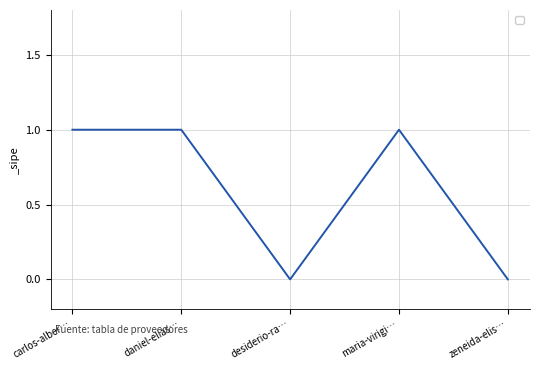

Reading right to left, what are all the values shown in this chart?

0	1	0	1	1